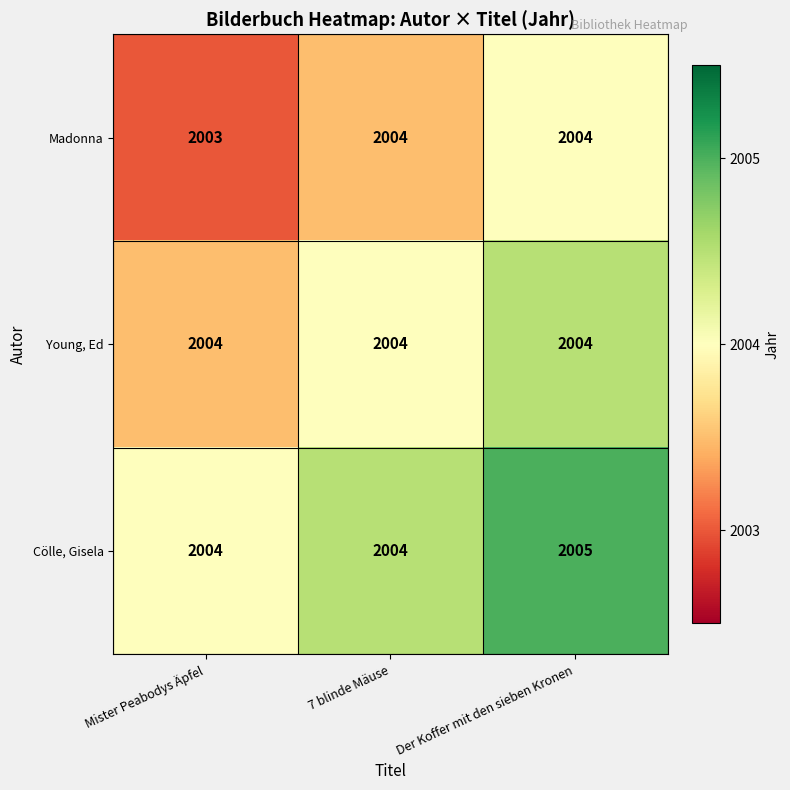

At which category is the sum across all series the highest?

Der Koffer mit den sieben Kronen